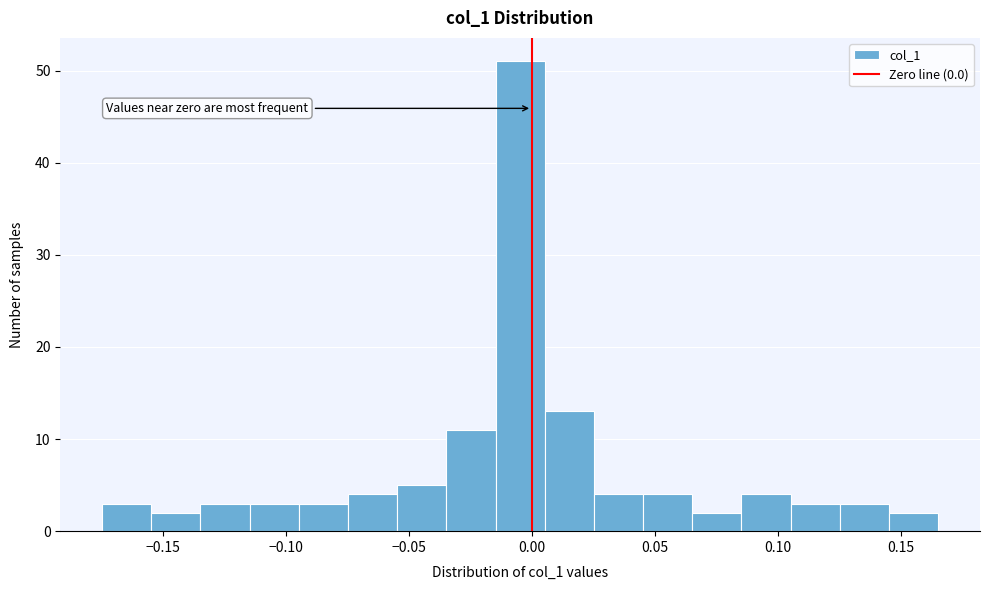

Read against the x-axis, roughly where is the centre of the tallest bar?

-0.005